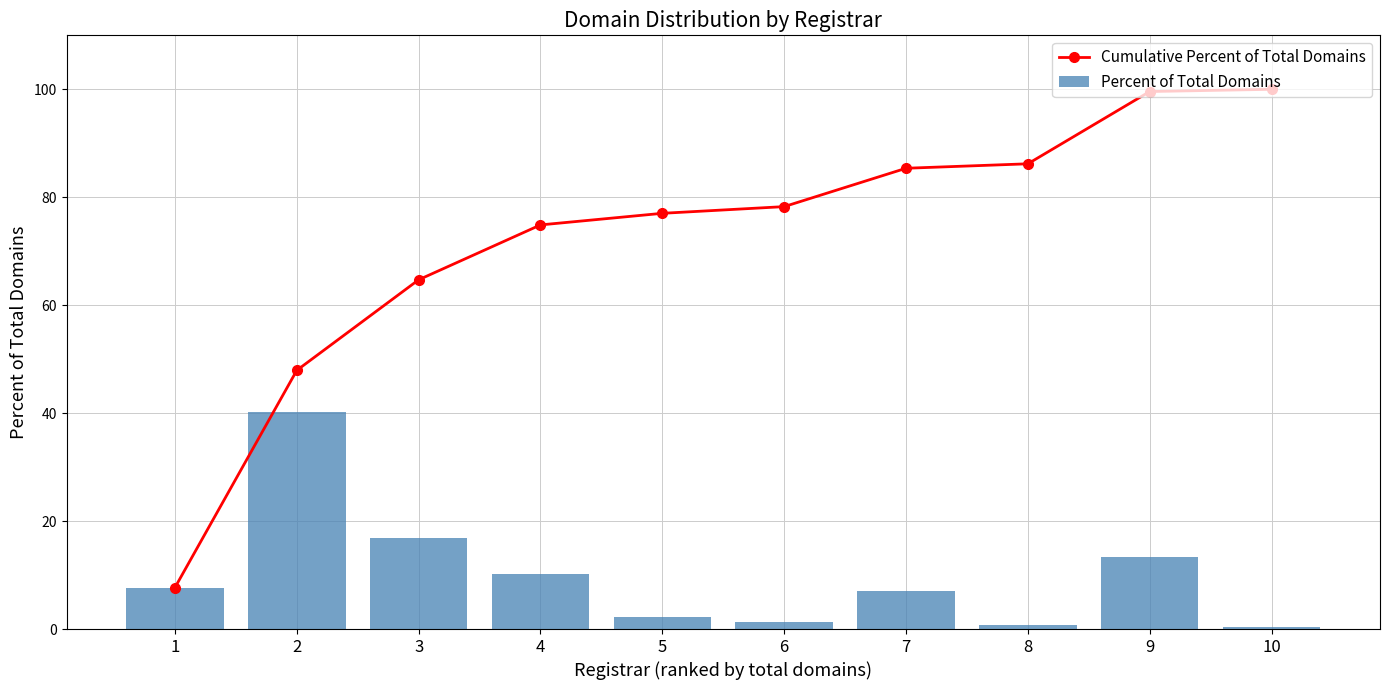

Rank the series by their average value, from lowest to highest.

Percent of Total Domains, Cumulative Percent of Total Domains